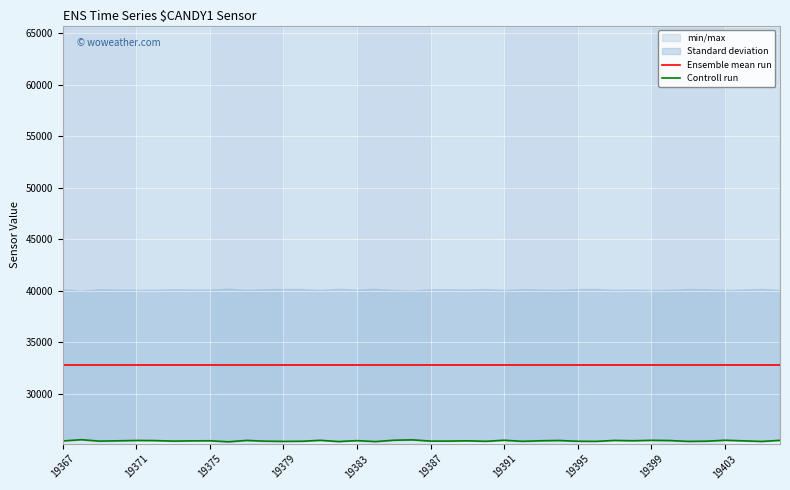

Is it true that Ensemble mean run equals 32767.5 at 19367?

True